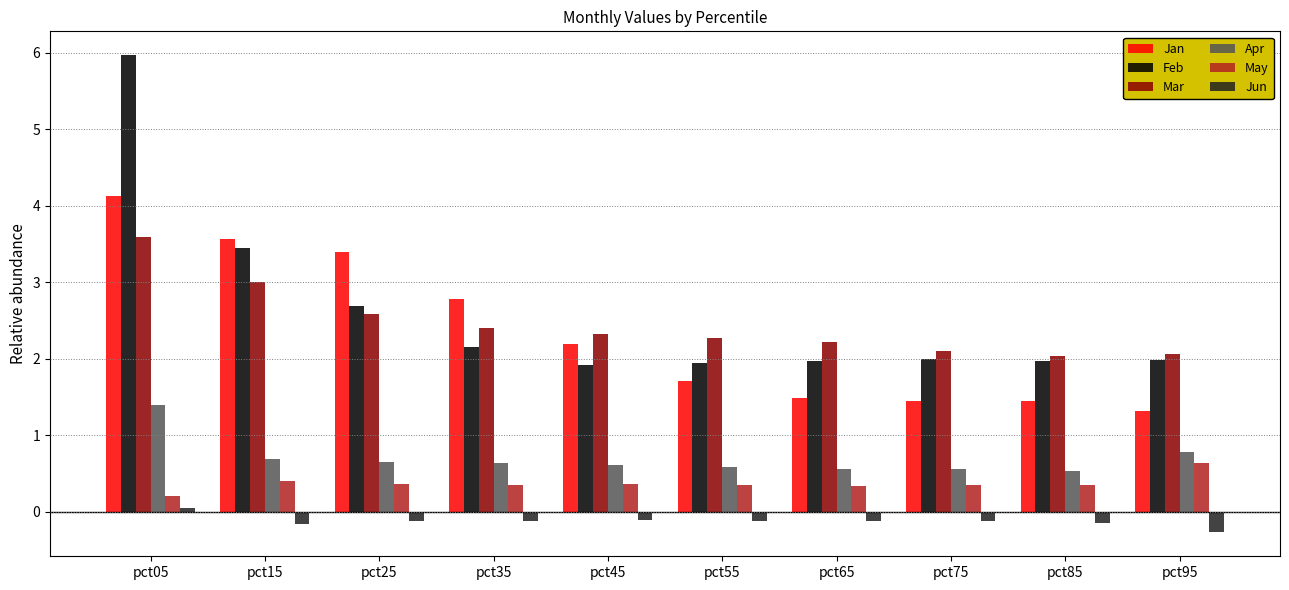

Which series has the widest spread of values?

Feb